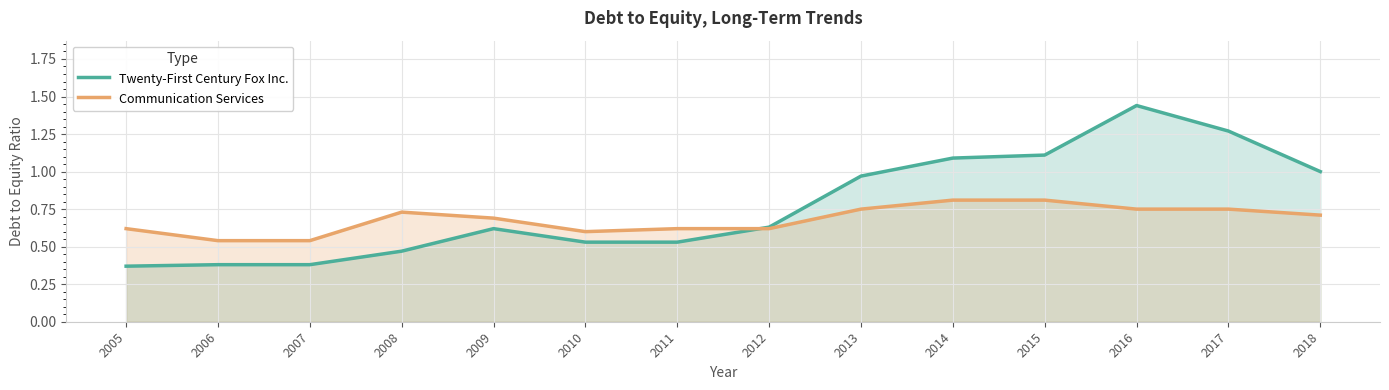

What is the average value of the Communication Services series?

0.7